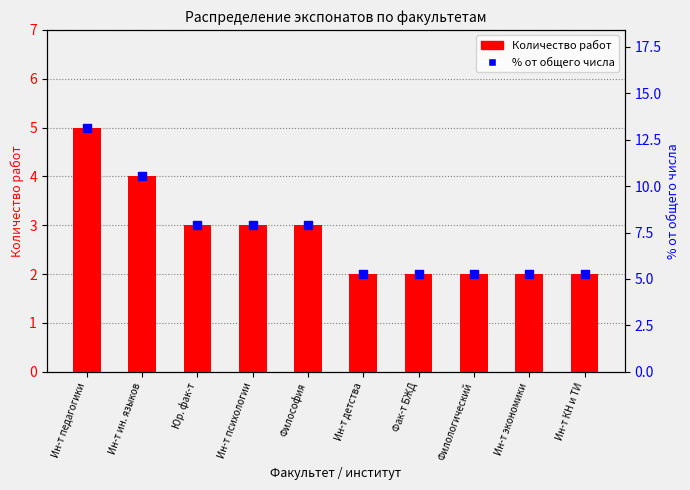

Is the value of Количество работ at Философия greater than the value of % от общего числа at Ин-т психологии?

No